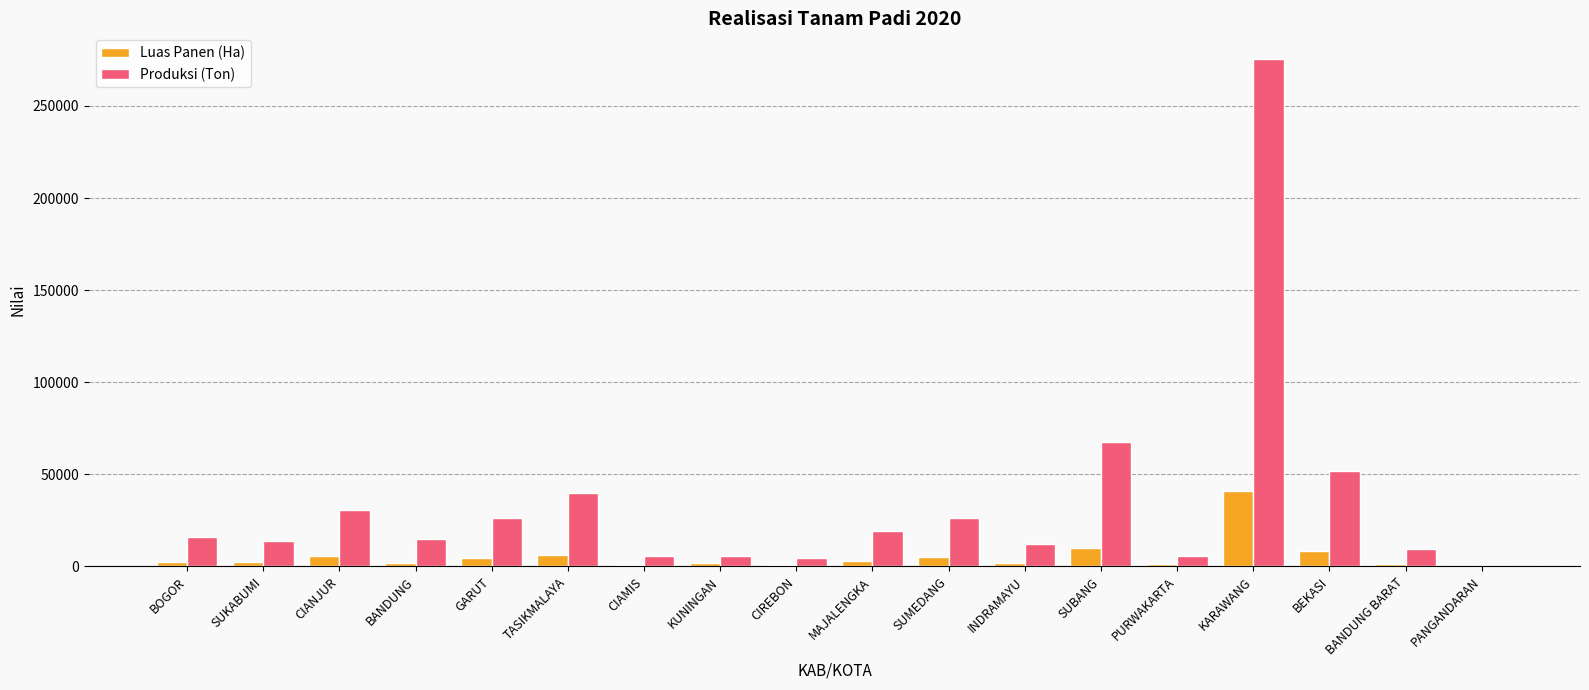

Between MAJALENGKA and BEKASI, which series saw the biggest shift?

Produksi (Ton)